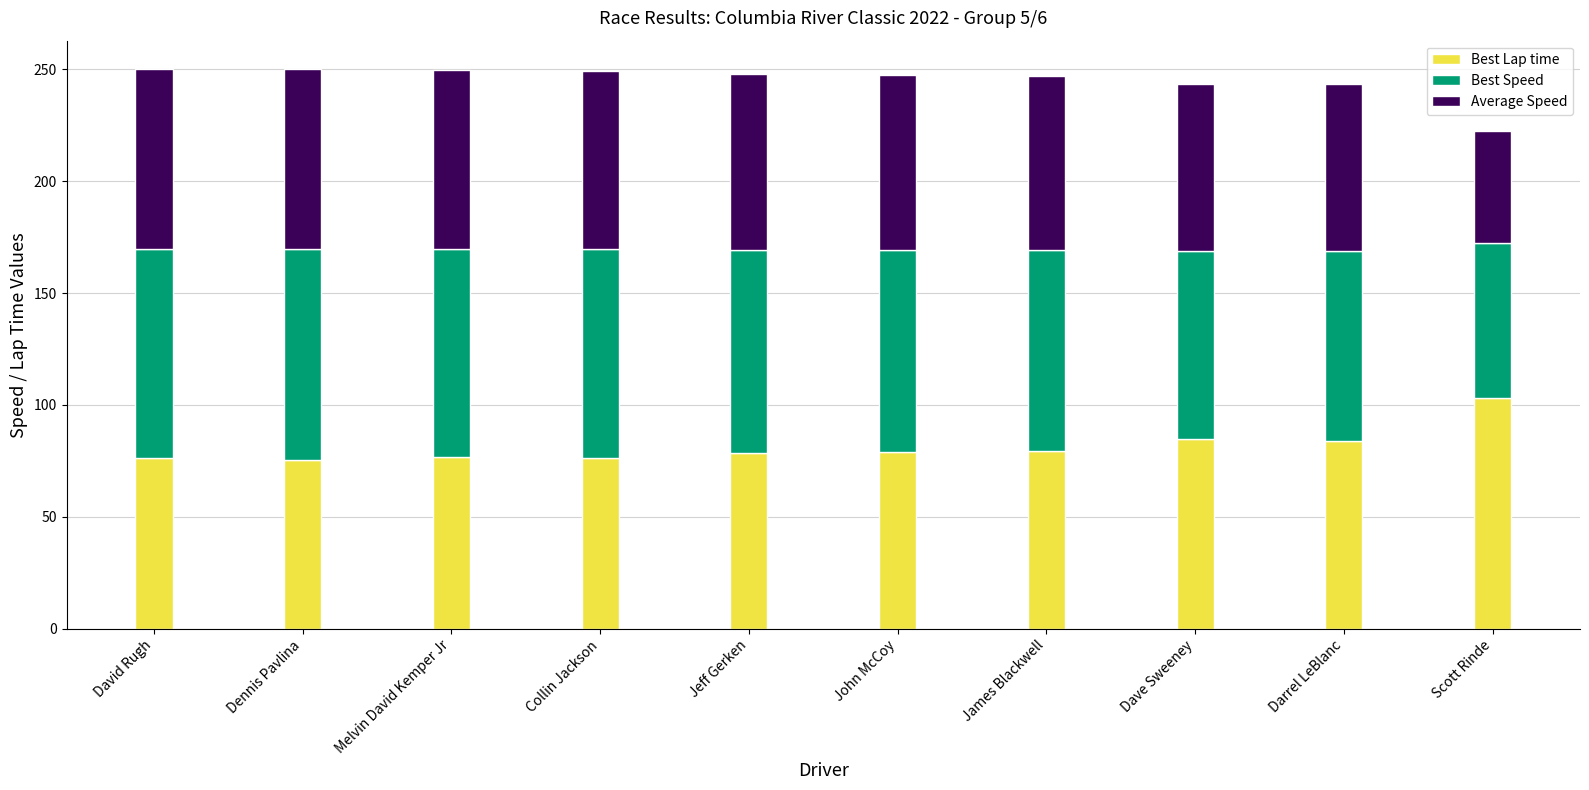

The Best Lap time series shows 27.4 at David Rugh. True or false?

False